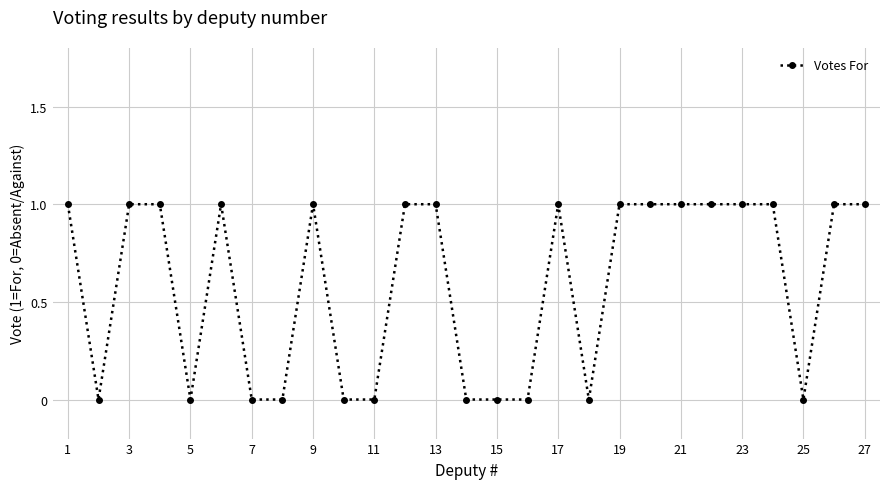

What is the greatest value displayed?

1